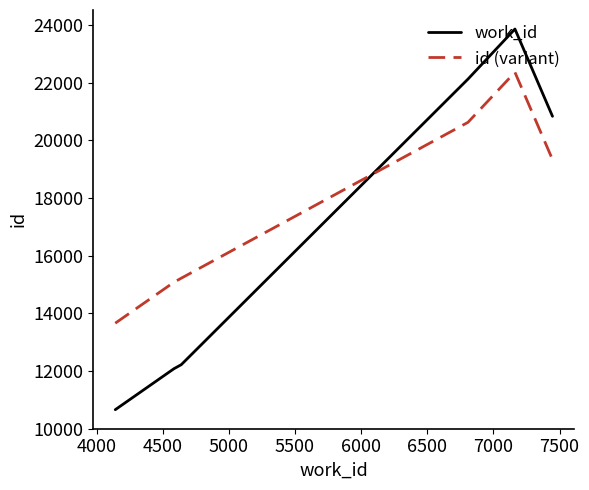

True or false: id (variant) and work_id intersect in this chart.

True